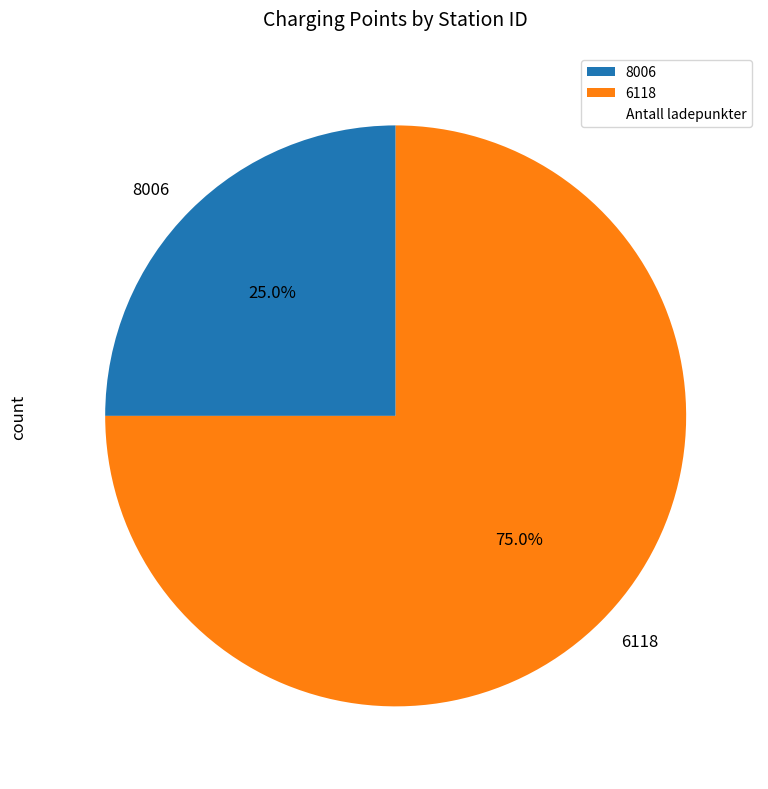

Count the number of slices in the pie.

2